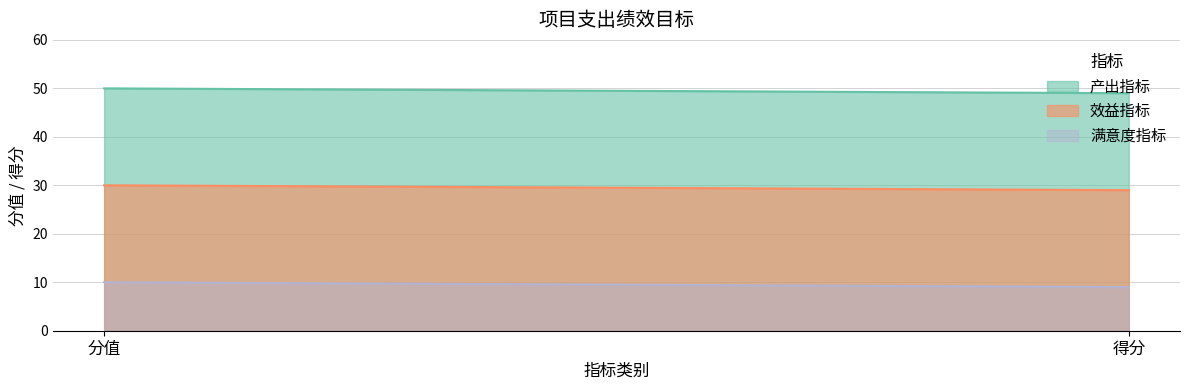

At 得分, list the series in order from largest to smallest.

产出指标, 效益指标, 满意度指标